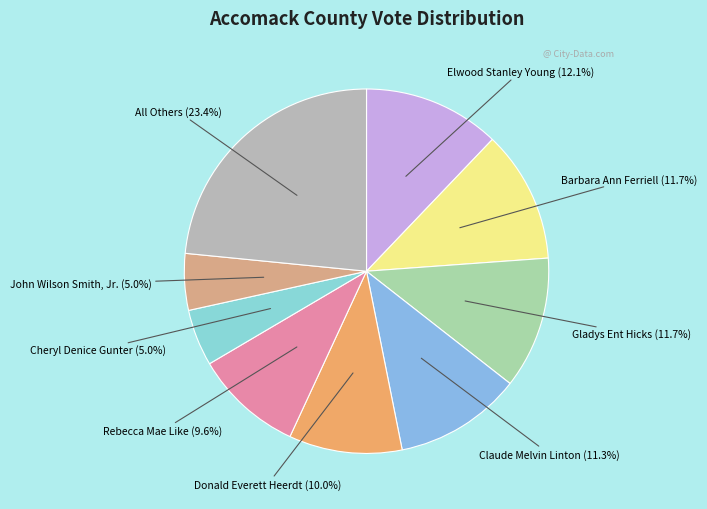

Approximately how many times larger is the value at Cheryl Denice Gunter compared to Gladys Ent Hicks?

0.4